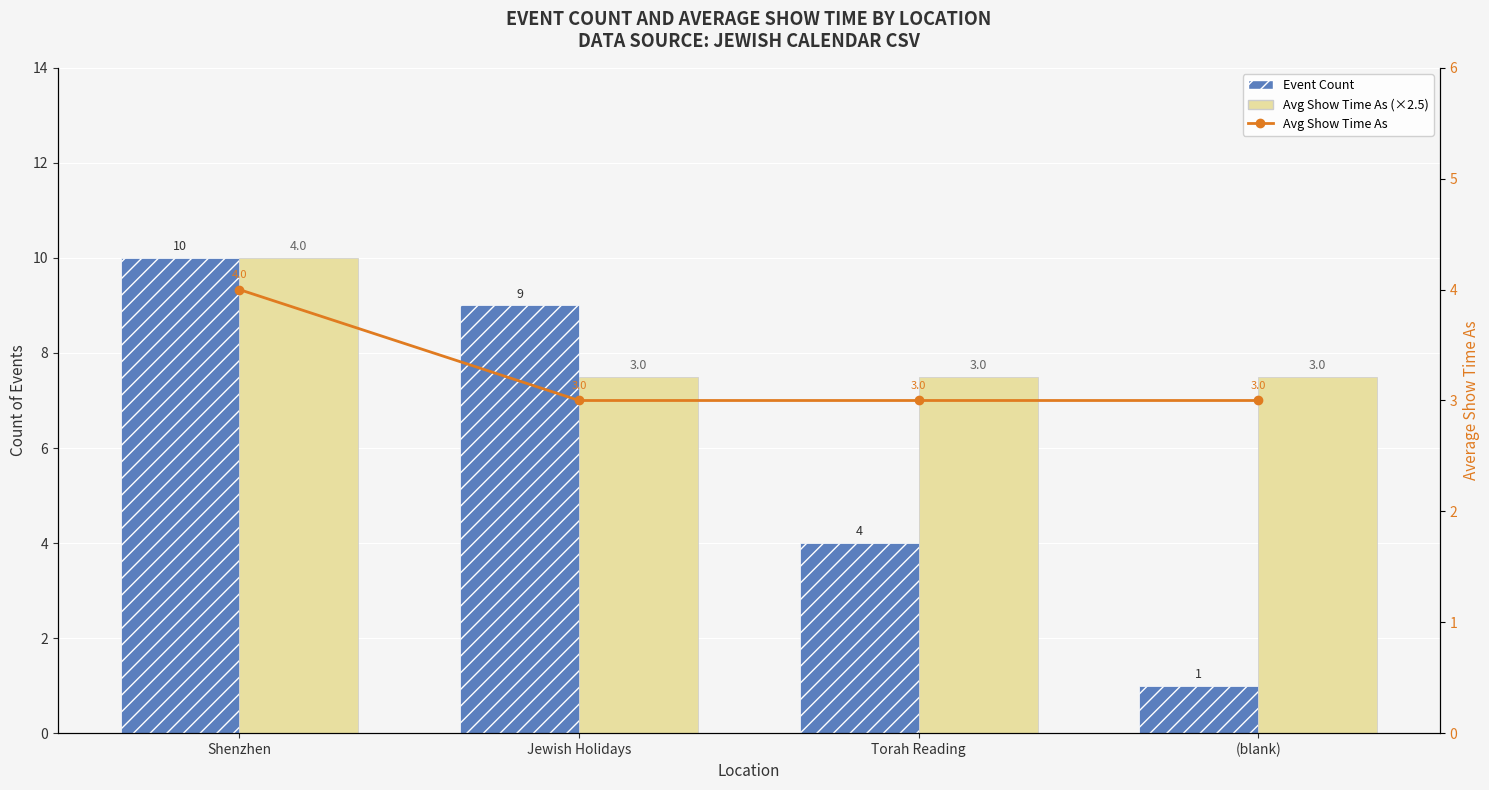

Reading left to right, extract all data points from this chart.

Event Count: Shenzhen=10.0	Jewish Holidays=9.0	Torah Reading=4.0	(blank)=1.0
Avg Show Time As (×2.5): Shenzhen=10.0	Jewish Holidays=7.5	Torah Reading=7.5	(blank)=7.5
Avg Show Time As: Shenzhen=4.0	Jewish Holidays=3.0	Torah Reading=3.0	(blank)=3.0